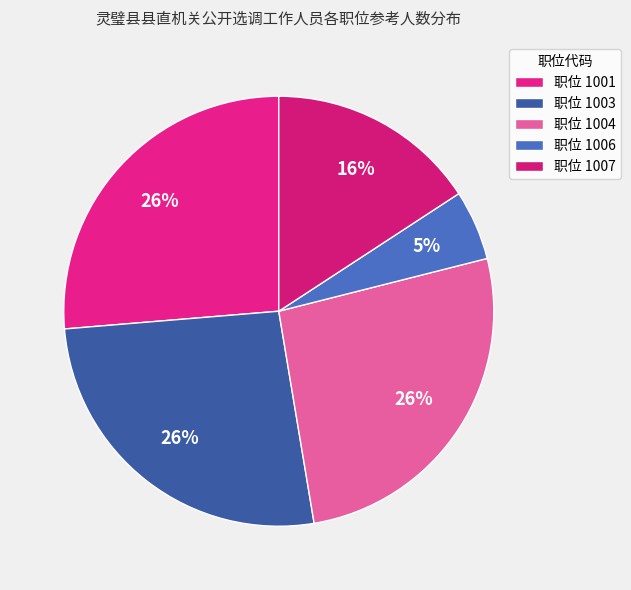

Count the number of slices in the pie.

5